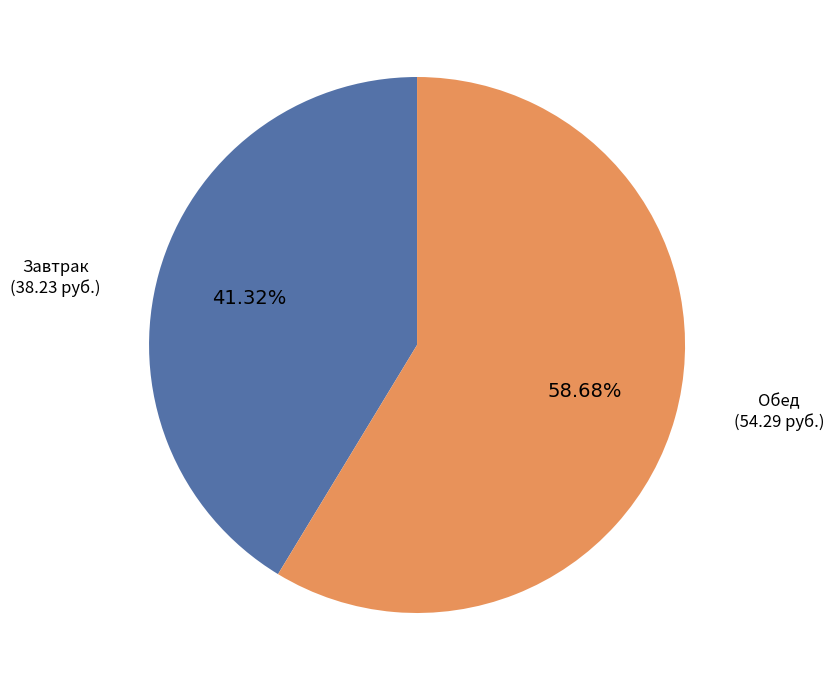

Is there any slice that represents more than half of the pie?

Yes